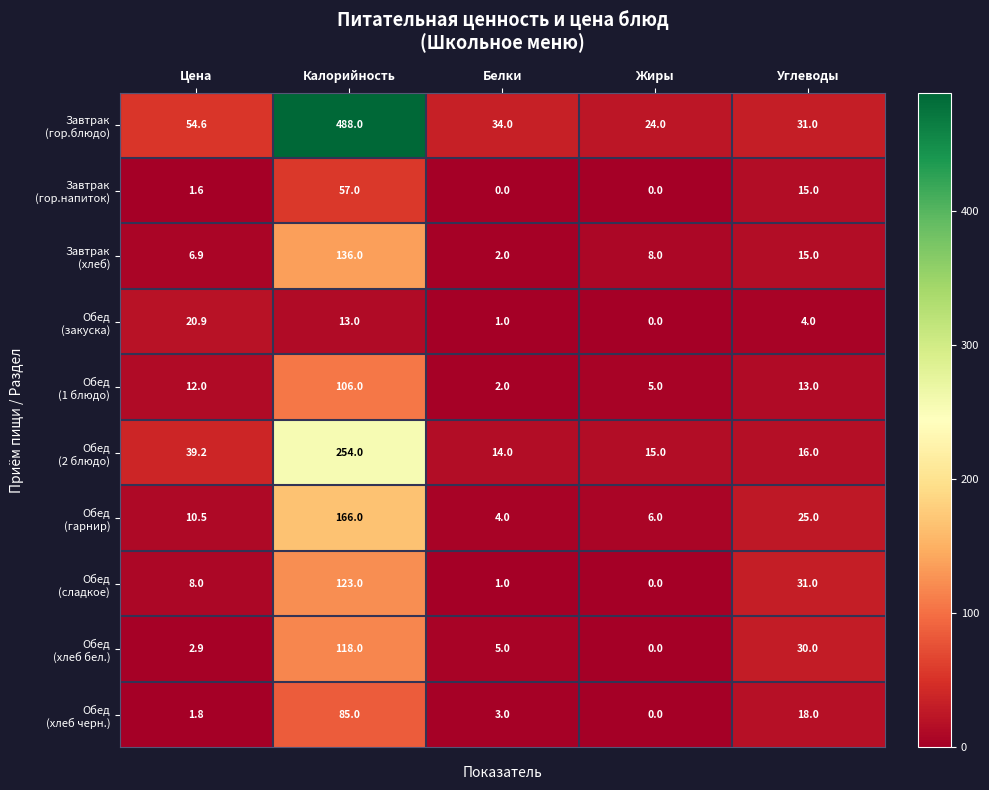

At which category is the sum across all series the highest?

Калорийность